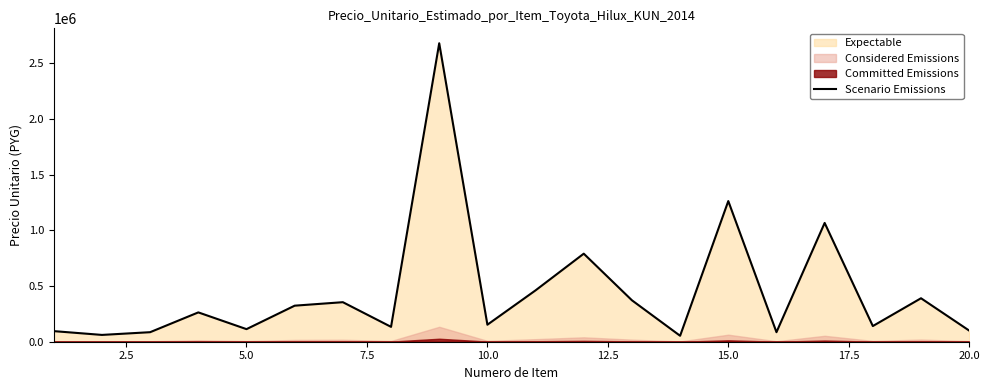

How many values are below 263333?

10